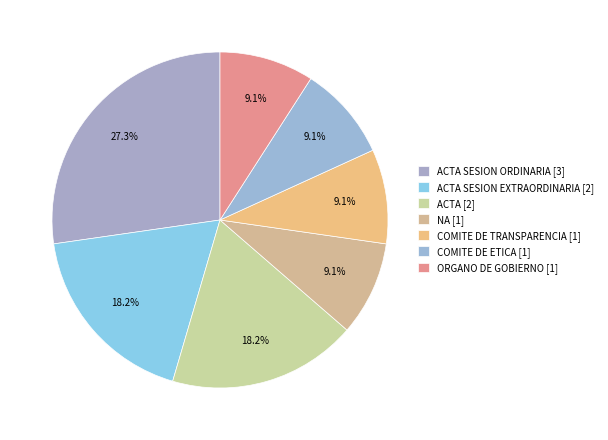

How much of the chart is everything except NA [1]?

90.9%